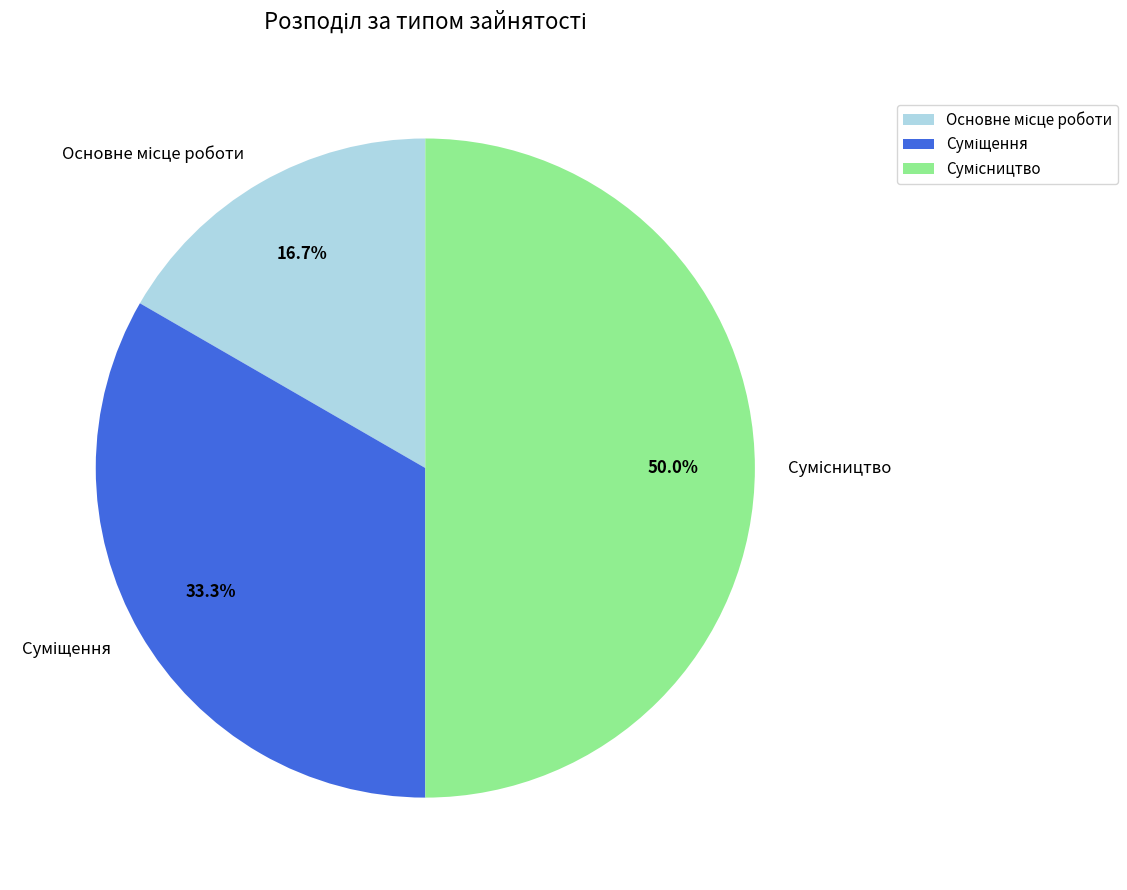

What is the largest slice in the pie chart?

Сумісництво